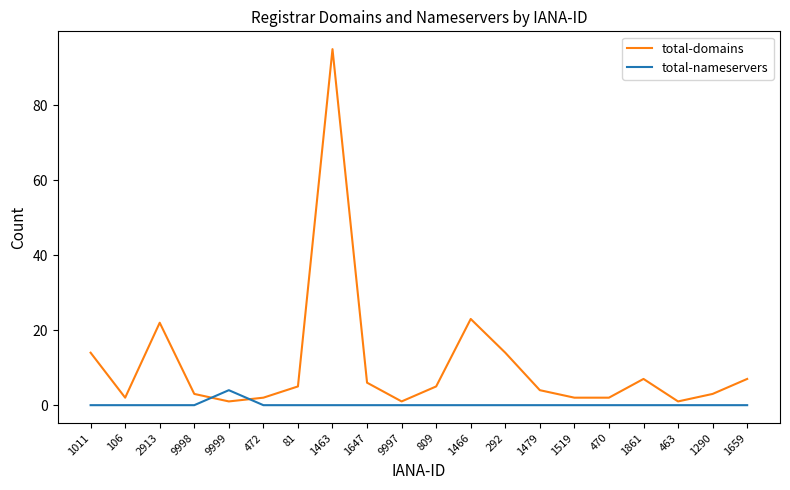

At which label does total-nameservers reach its peak?

9999